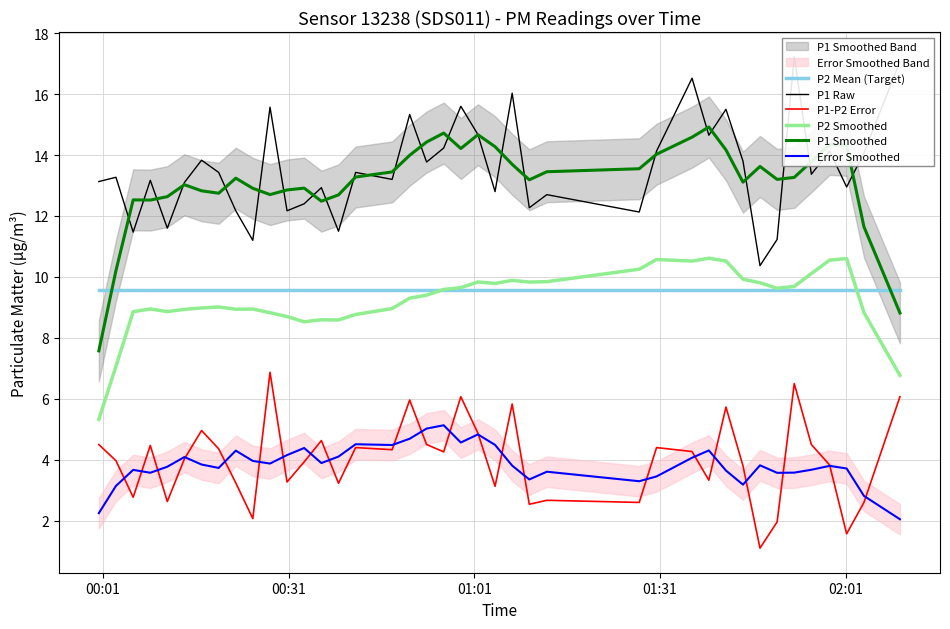

What is the maximum value for P2 Smoothed?

10.6